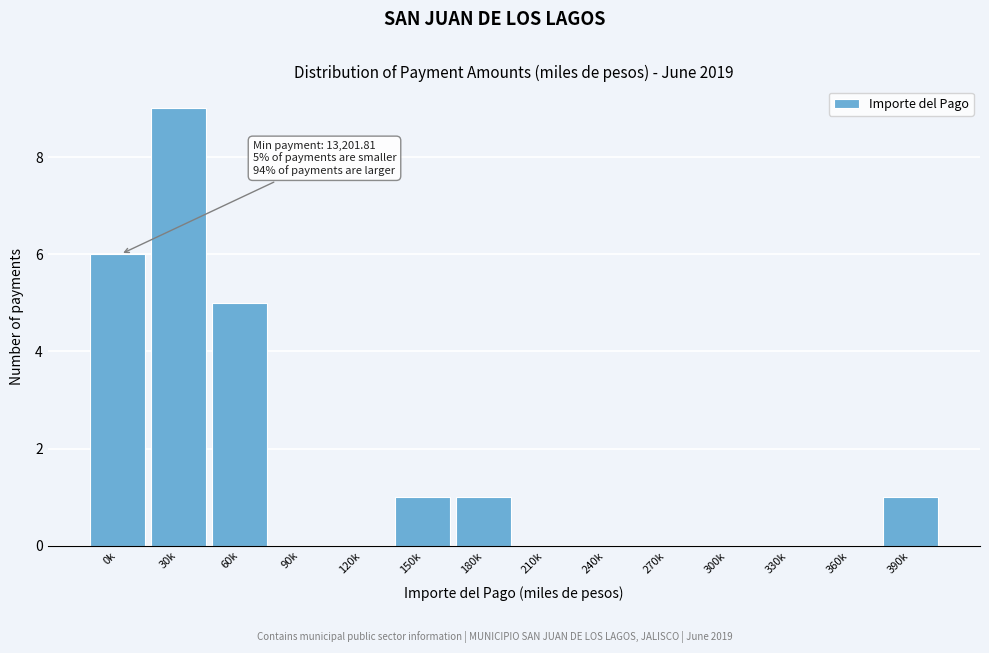

Reading left to right, list all the values displayed in this chart.

0k=6	30k=9	60k=5	90k=0	120k=0	150k=1	180k=1	210k=0	240k=0	270k=0	300k=0	330k=0	360k=0	390k=1